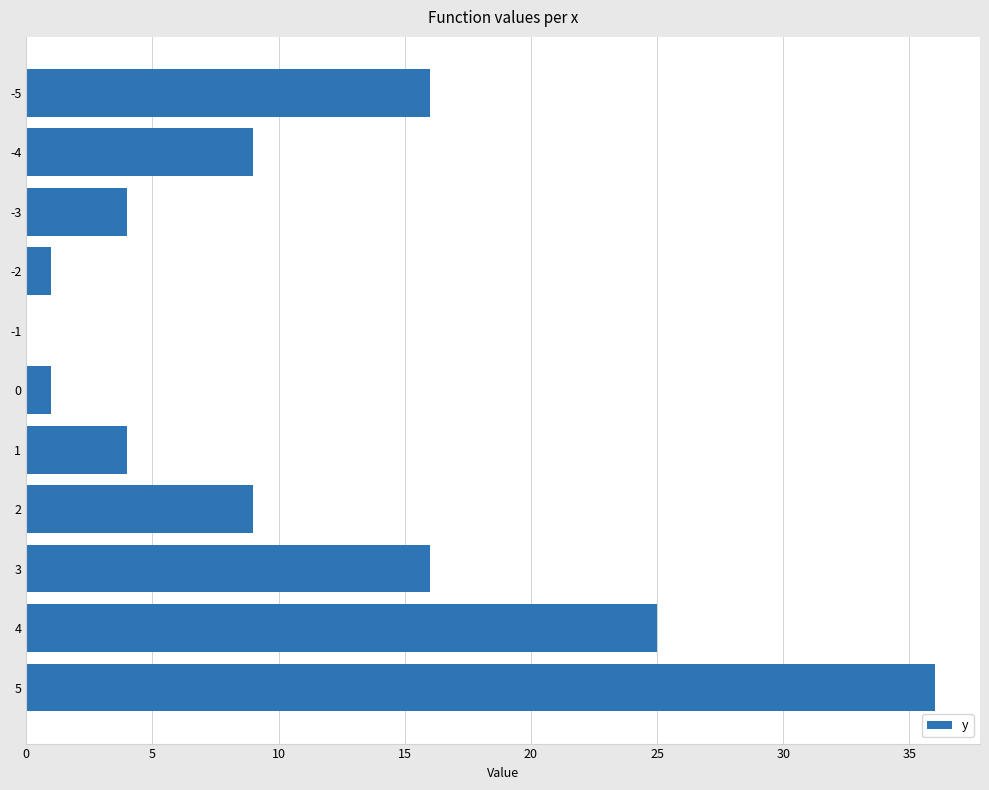

What is the maximum value shown in the chart?

36